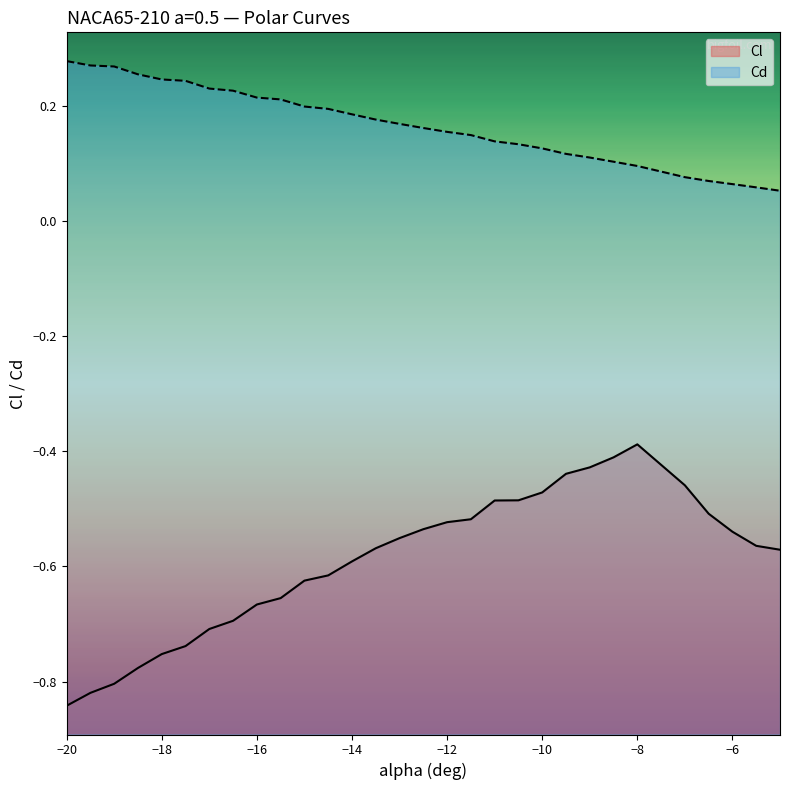

True or false: Cl and Cd intersect in this chart.

False